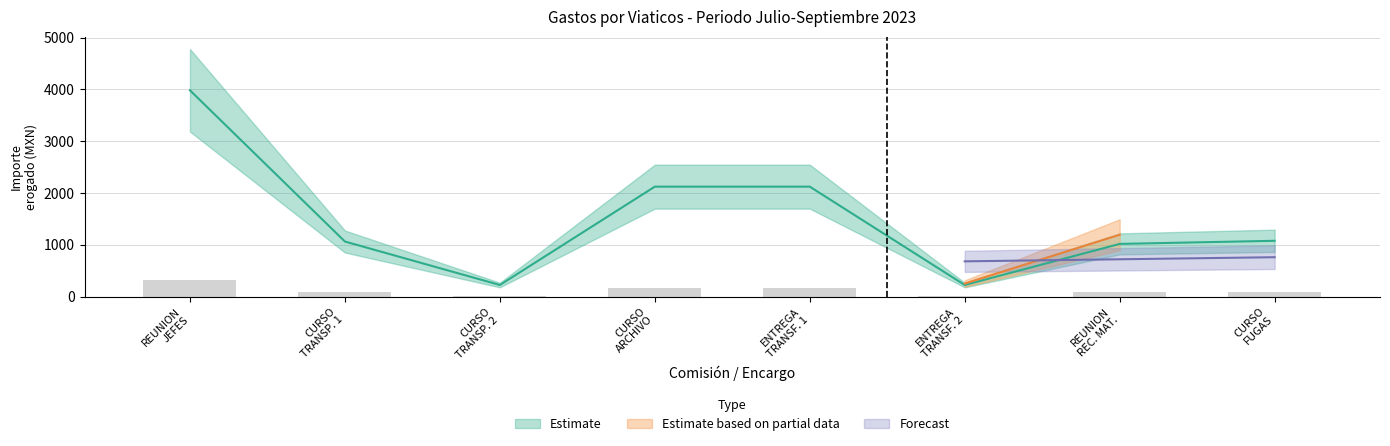

What is the difference between the maximum and minimum values in the Importe total erogado series?

300.9